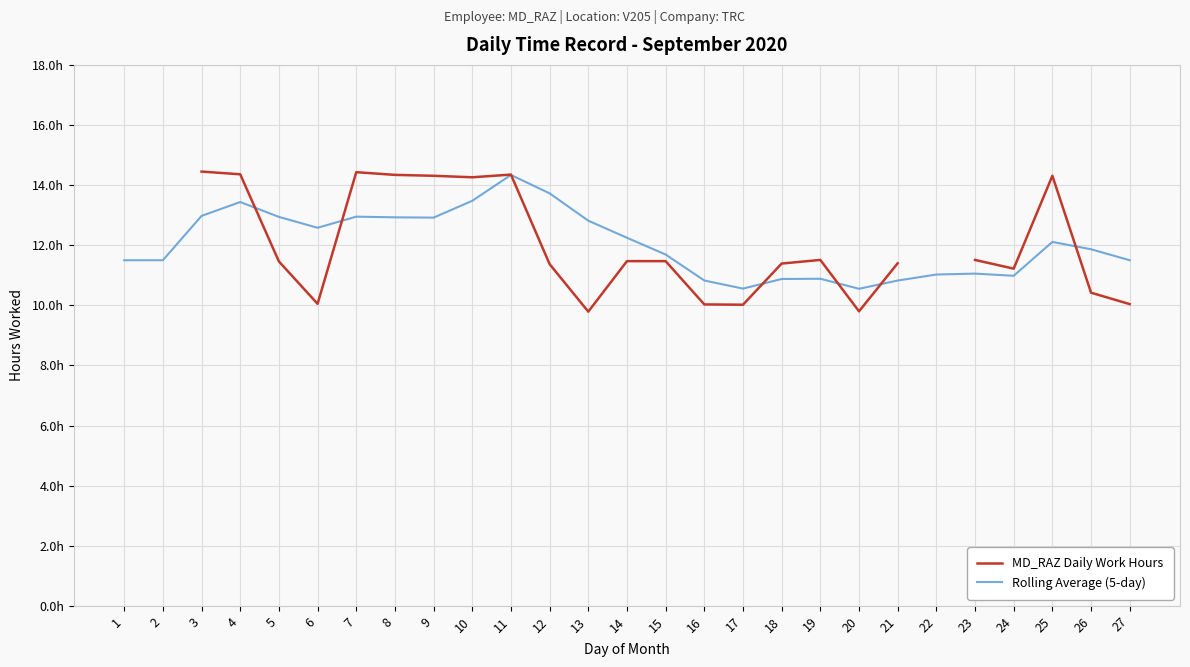

Is this an area chart (filled region under the line)?

No